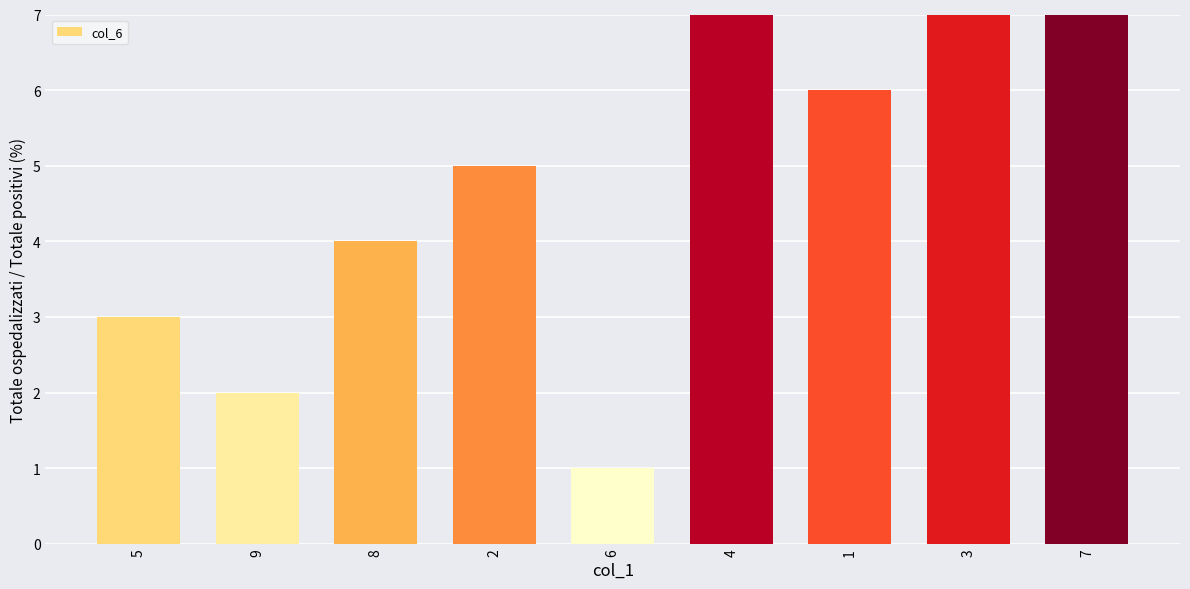

Which category has the lowest value across all series?

6